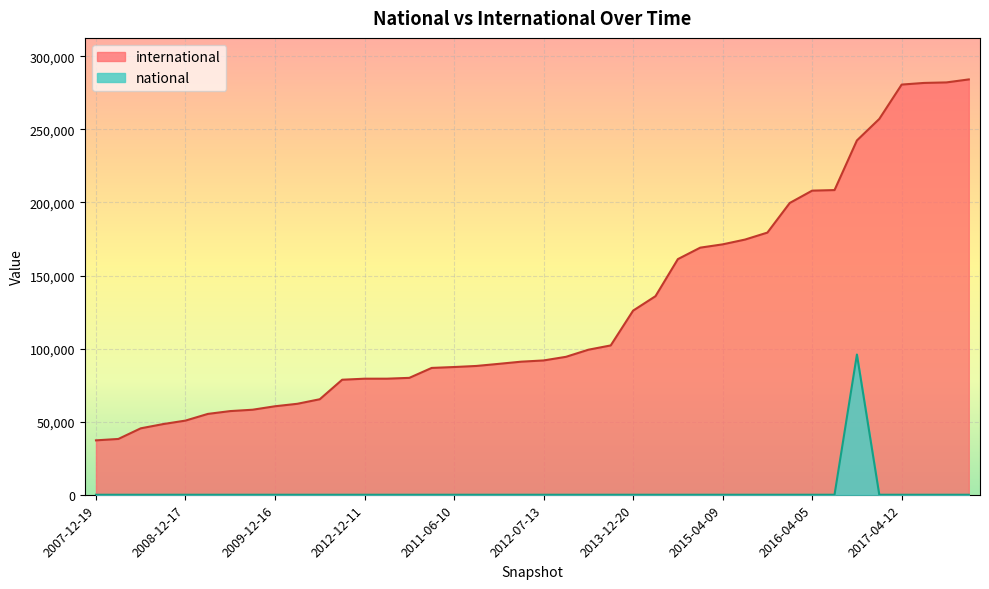

At which label does international reach its peak?

2017-10-12